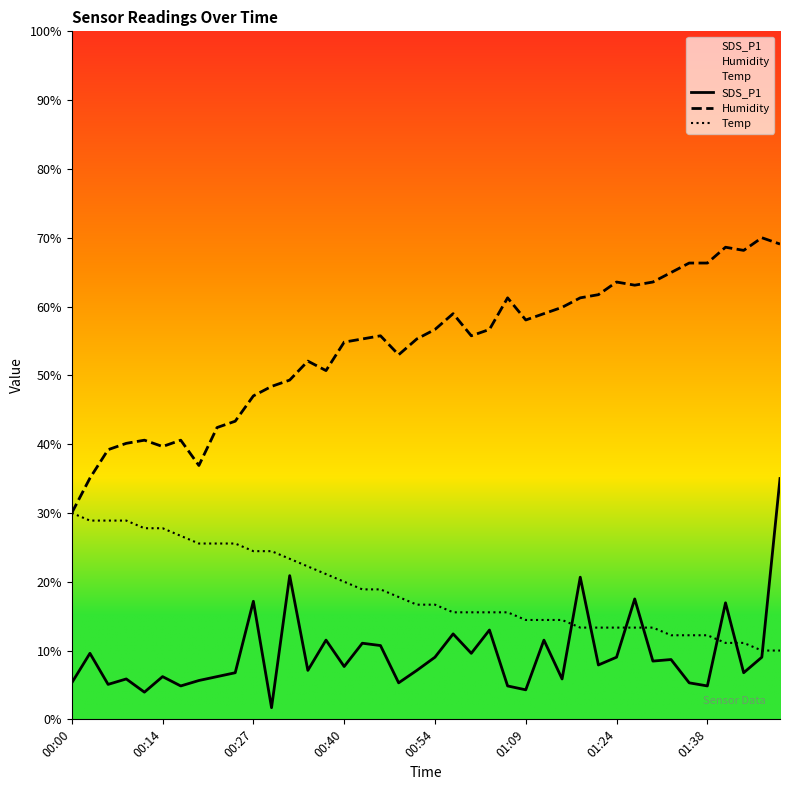

What is the greatest value displayed?

70.0